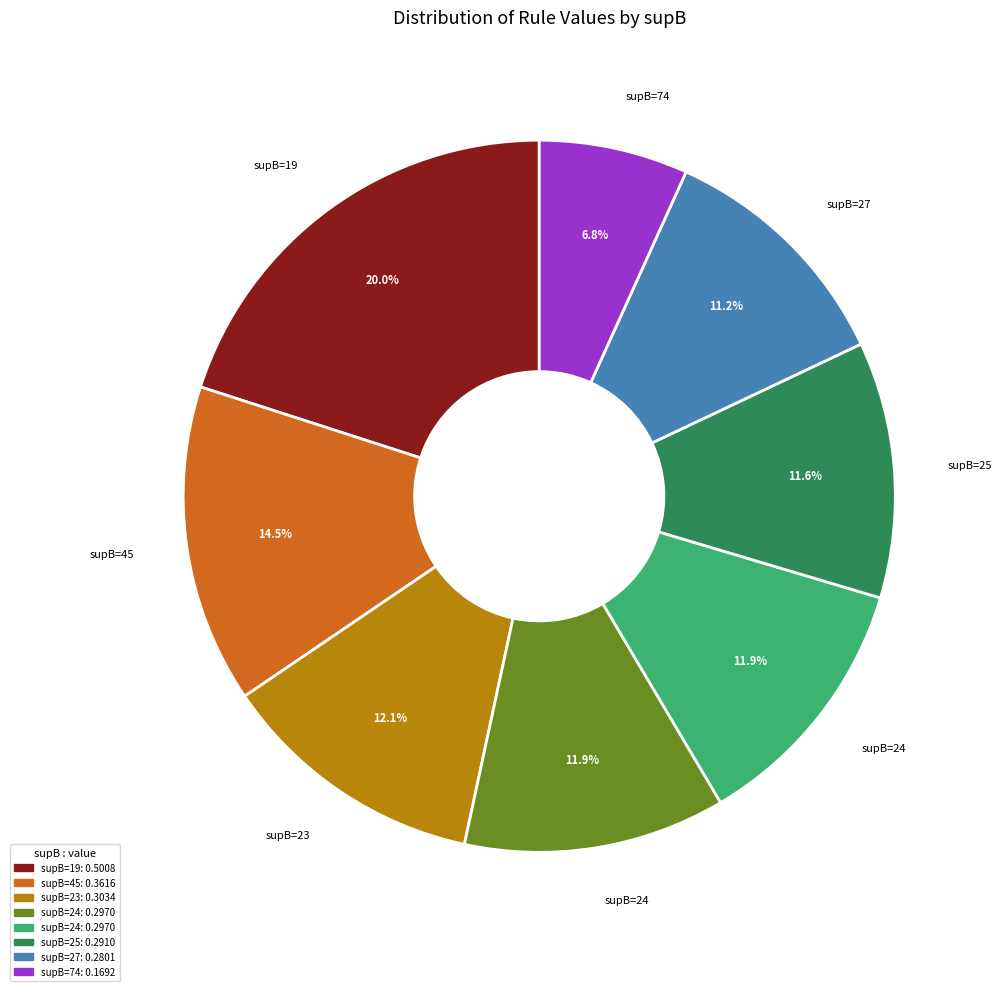

Is there a majority slice in this chart?

No